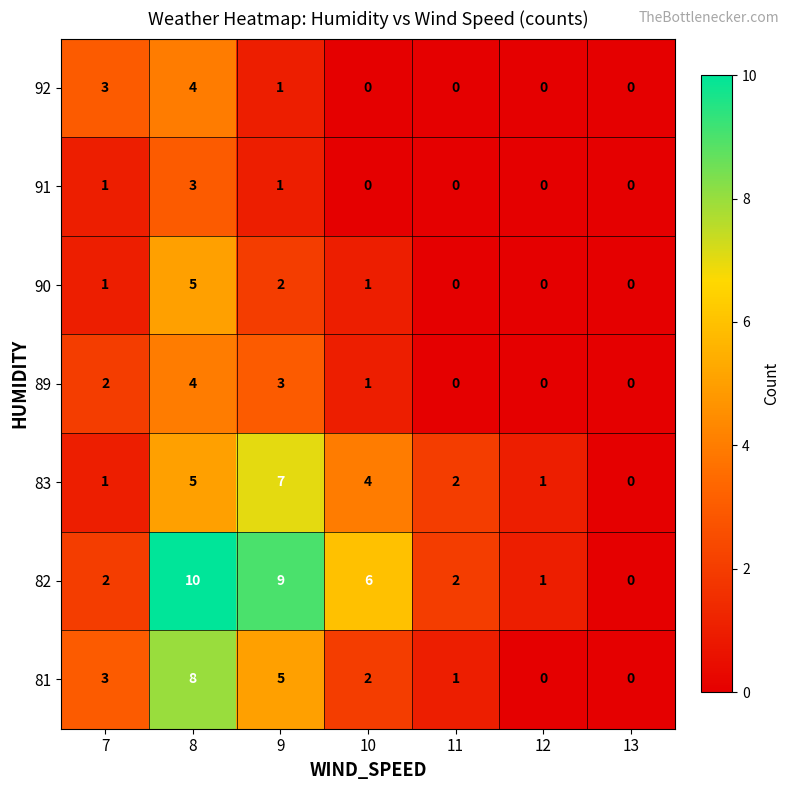

Between 10 and 11, which series saw the biggest shift?

82